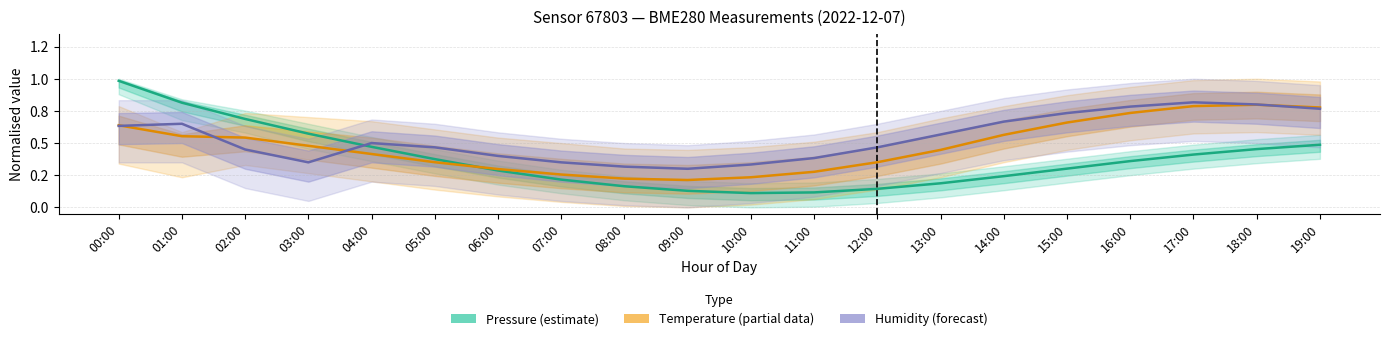

Reading left to right, transcribe all the data shown in this chart.

Pressure (estimate): 1.0	0.8	0.7	0.6	0.5	0.4	0.3	0.2	0.2	0.1	0.1	0.1	0.1	0.2	0.2	0.3	0.4	0.4	0.5	0.5
Temperature (partial): 0.6	0.6	0.5	0.5	0.4	0.4	0.3	0.3	0.2	0.2	0.2	0.3	0.4	0.4	0.6	0.7	0.7	0.8	0.8	0.8
Humidity (forecast): 0.6	0.6	0.4	0.4	0.5	0.5	0.4	0.4	0.3	0.3	0.3	0.4	0.5	0.6	0.7	0.7	0.8	0.8	0.8	0.8